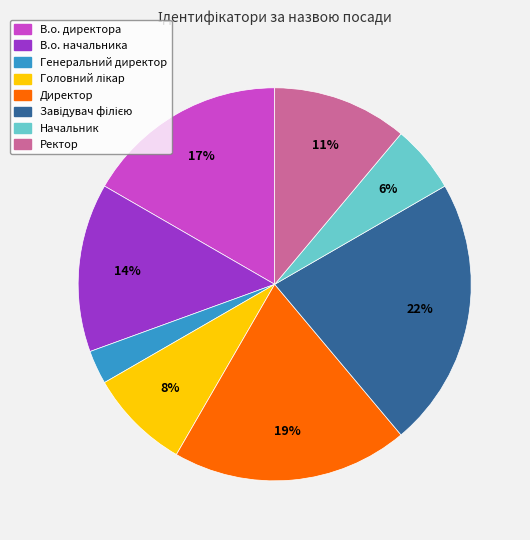

To the nearest percent, what is the average slice percentage?

12%